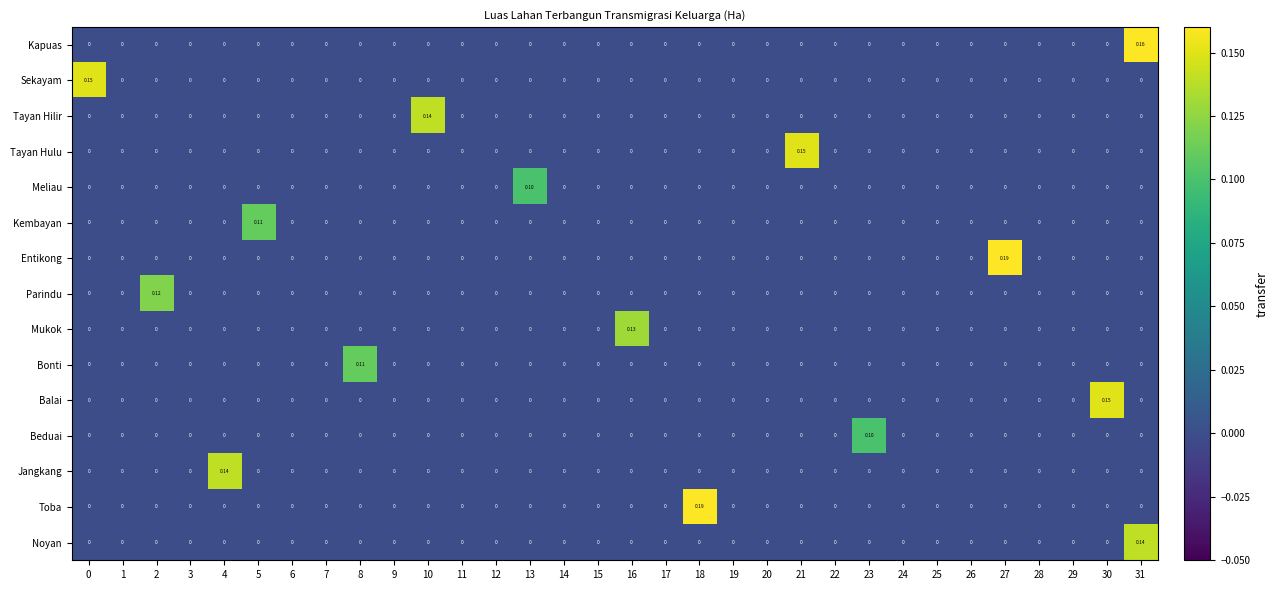

Between 7 and 8, which series saw the biggest shift?

Bonti